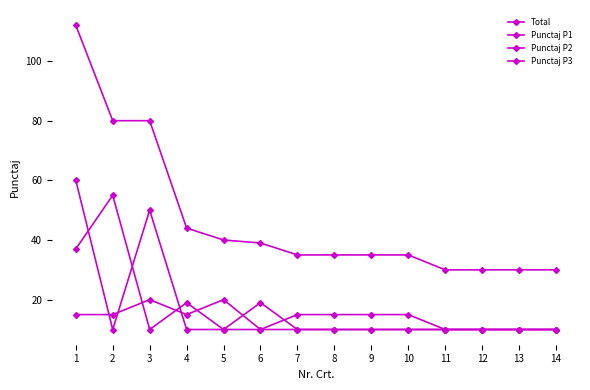

The value of Punctaj P2 at 8 is 10. True or false?

True